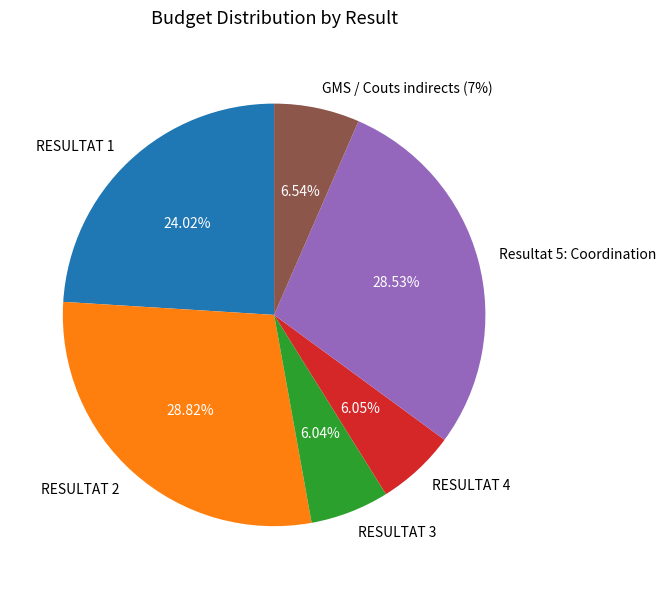

Count the number of slices in the pie.

6